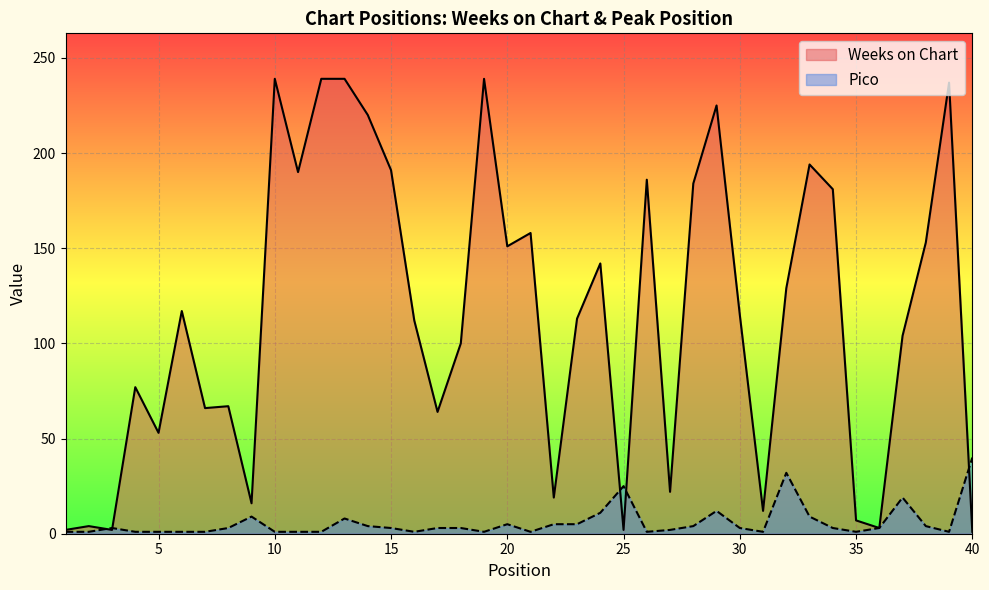

At 35, list the series in order from smallest to largest.

Pico, Weeks on Chart